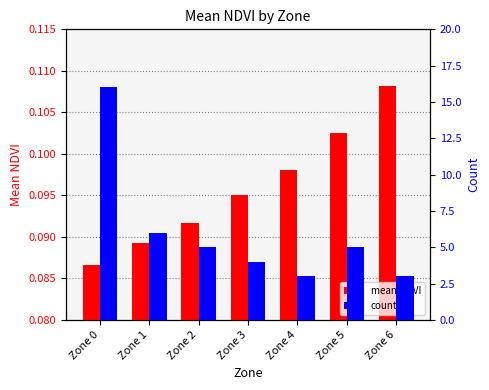

What is the difference between the second highest and minimum values in the count series?

3.0